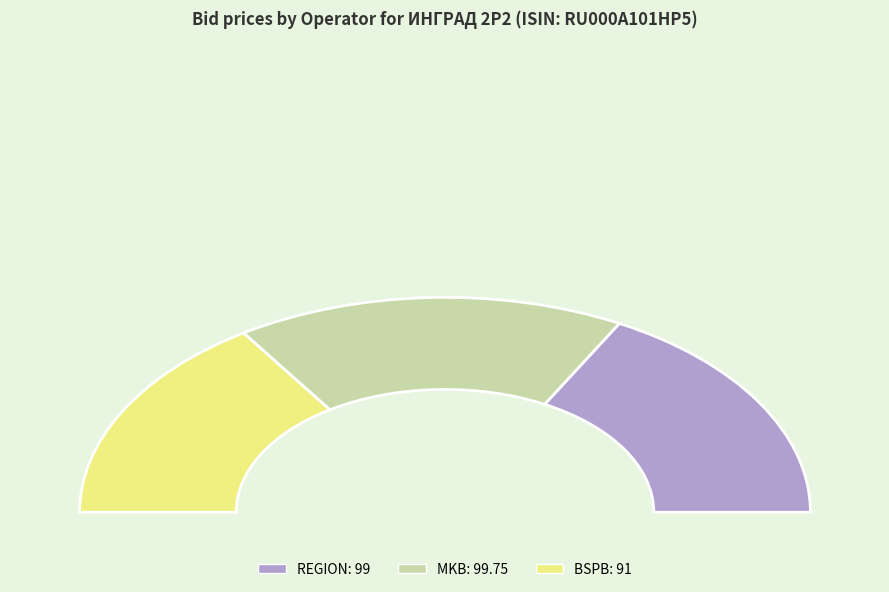

What is the largest slice in the pie chart?

MKB